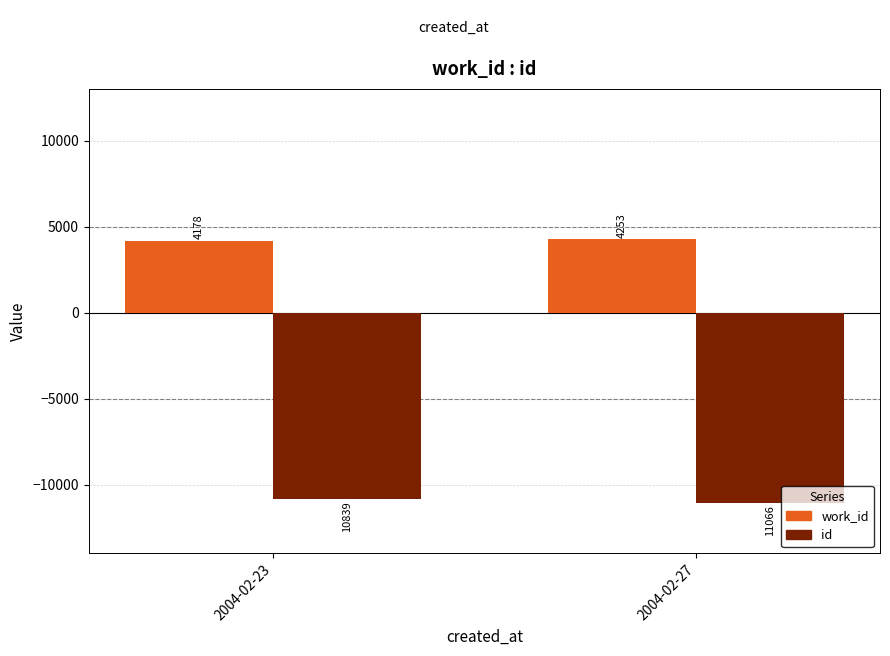

At which category is the sum across all series the highest?

2004-02-23